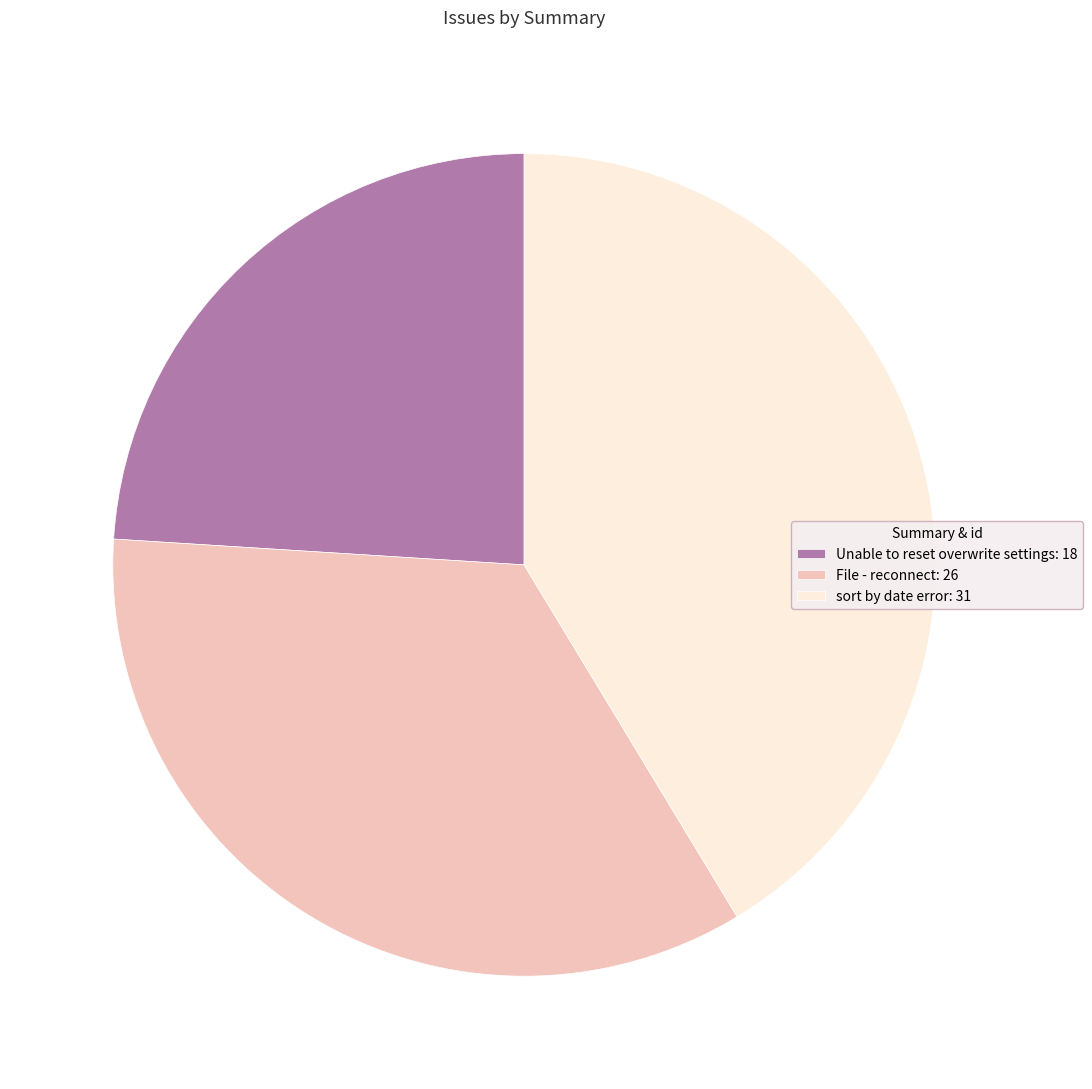

True or false: sort by date error: 31 accounts for 41% of the total.

True